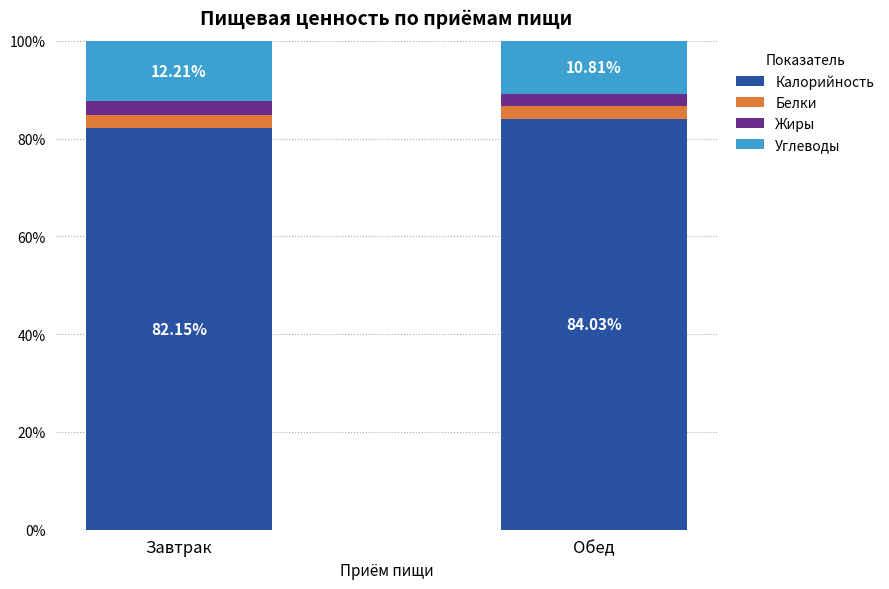

Read the Калорийность value at Завтрак.

82.1